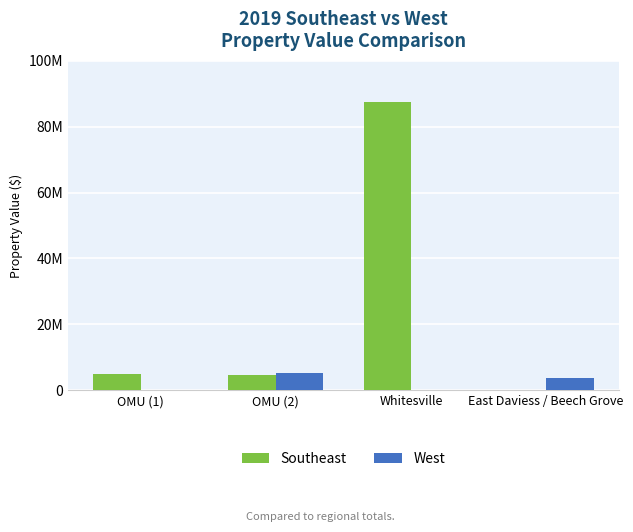

What are all the series names shown in the legend?

Southeast, West